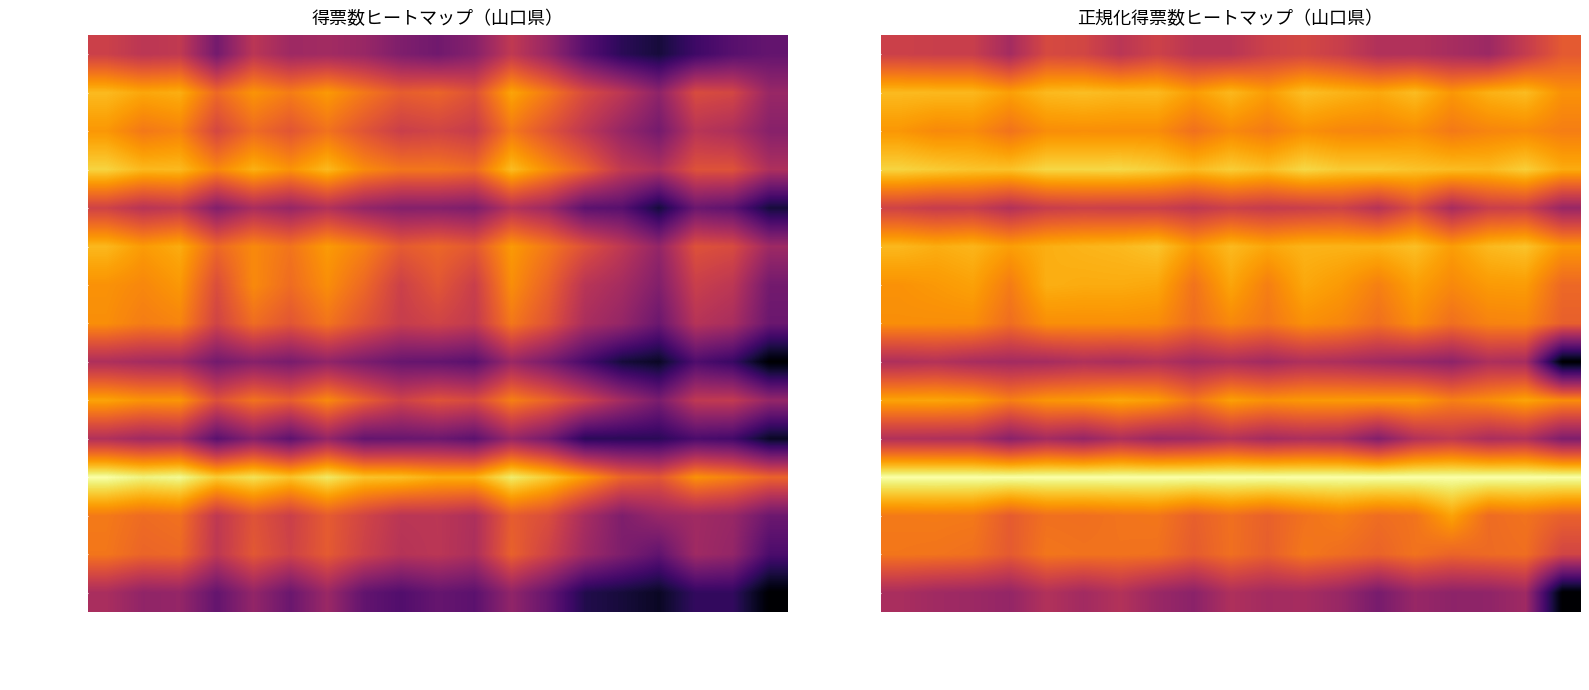

Which series has the largest total across all categories?

自由民主党